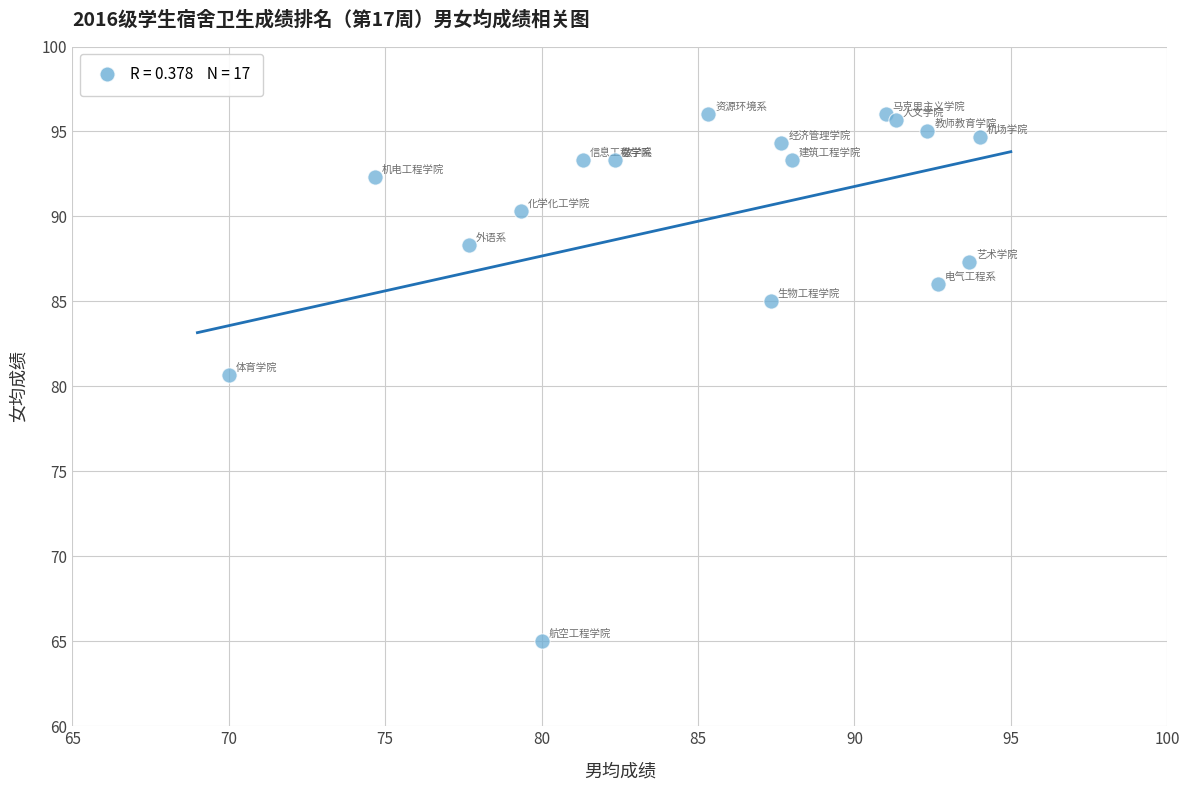

What Y value in the scatter plot is closest to 80?

80.7